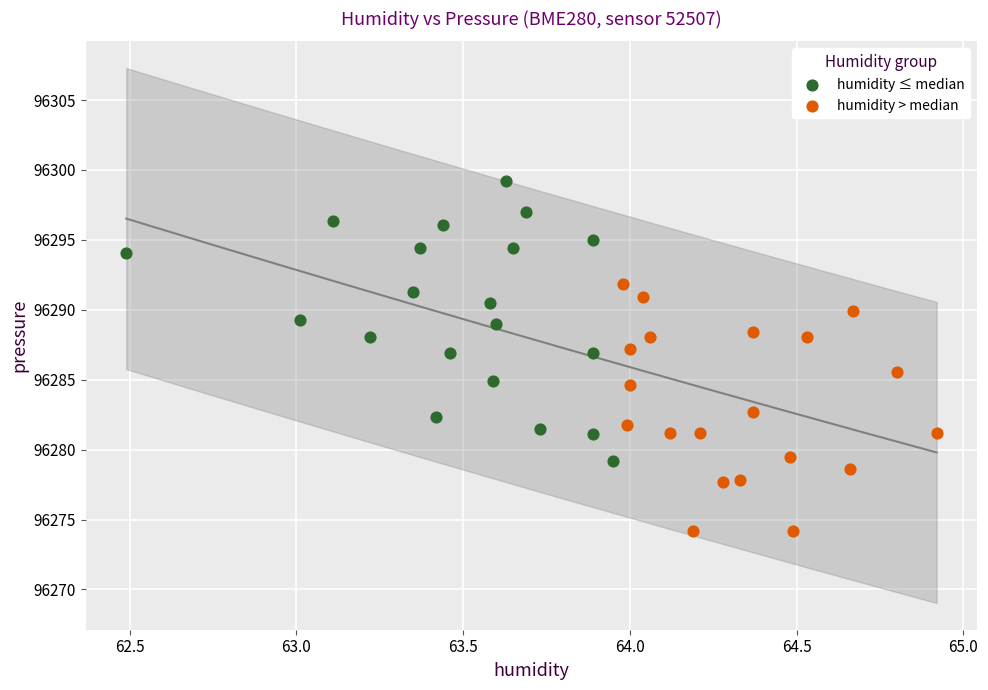

Which series contains the highest Y value?

humidity ≤ median